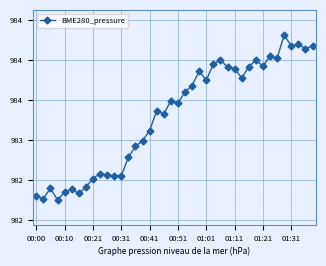

Is this an area chart (filled region under the line)?

No